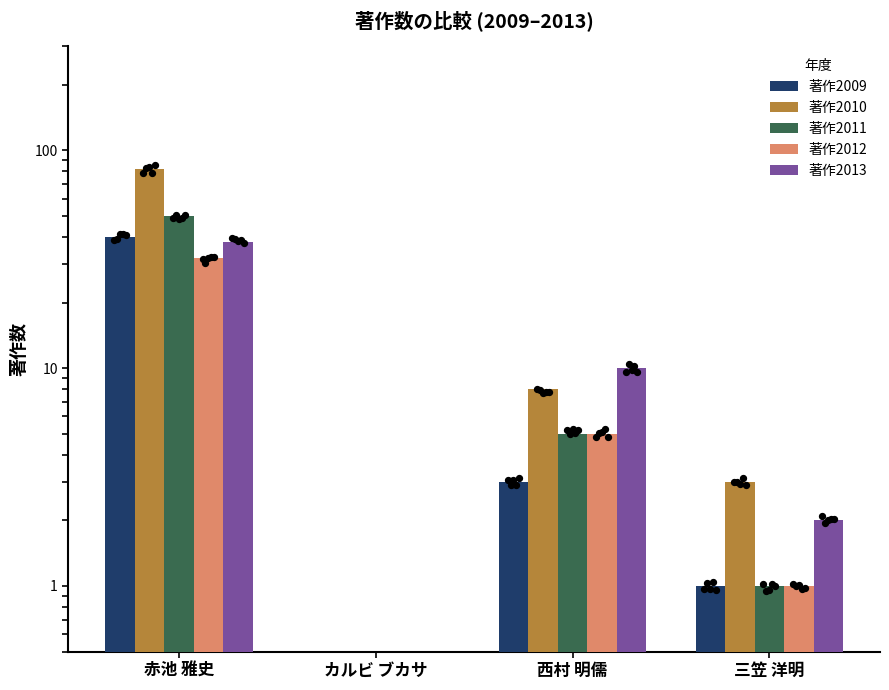

Which series reaches the maximum Y coordinate?

著作2010